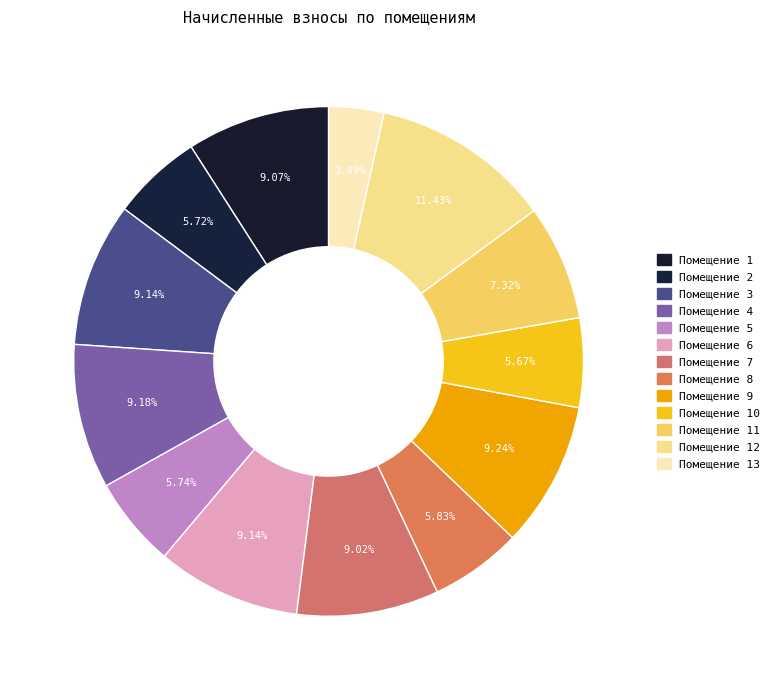

To the nearest percent, what is the average slice percentage?

8%